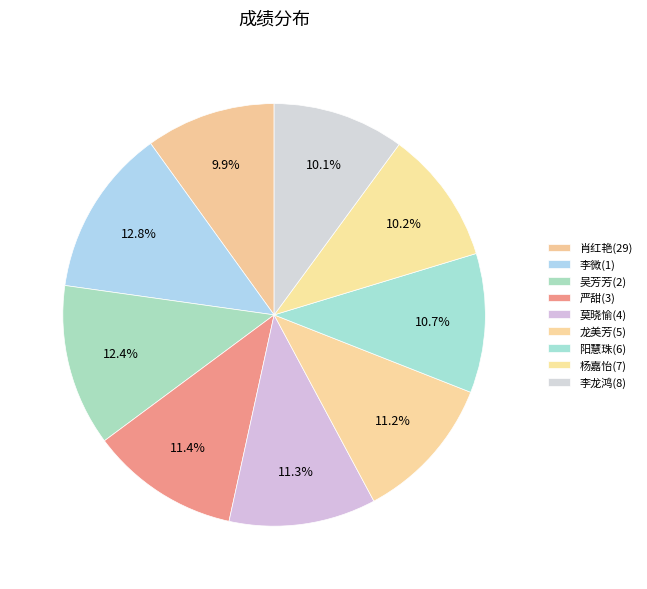

Approximately how many times larger is the value at 吴芳芳(2) compared to 肖红艳(29)?

1.2